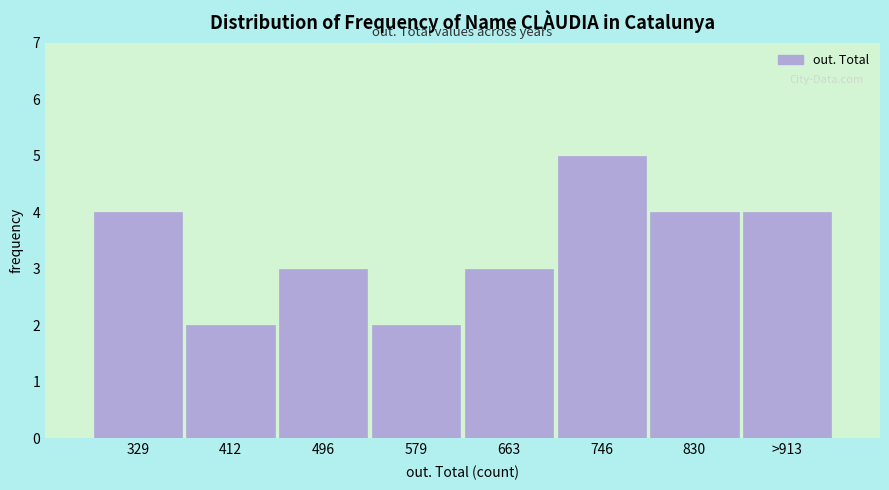

Reading left to right, list all the values displayed in this chart.

4	2	3	2	3	5	4	4